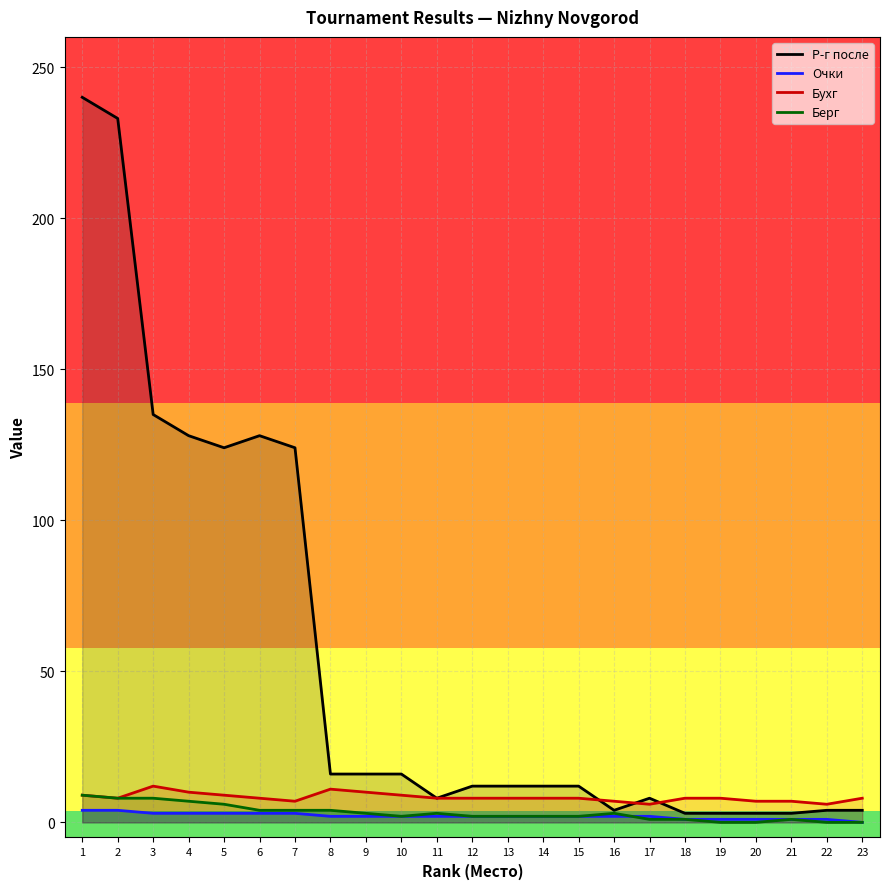

In Р-г после, how many points are higher than both neighbors (excluding endpoints)?

2